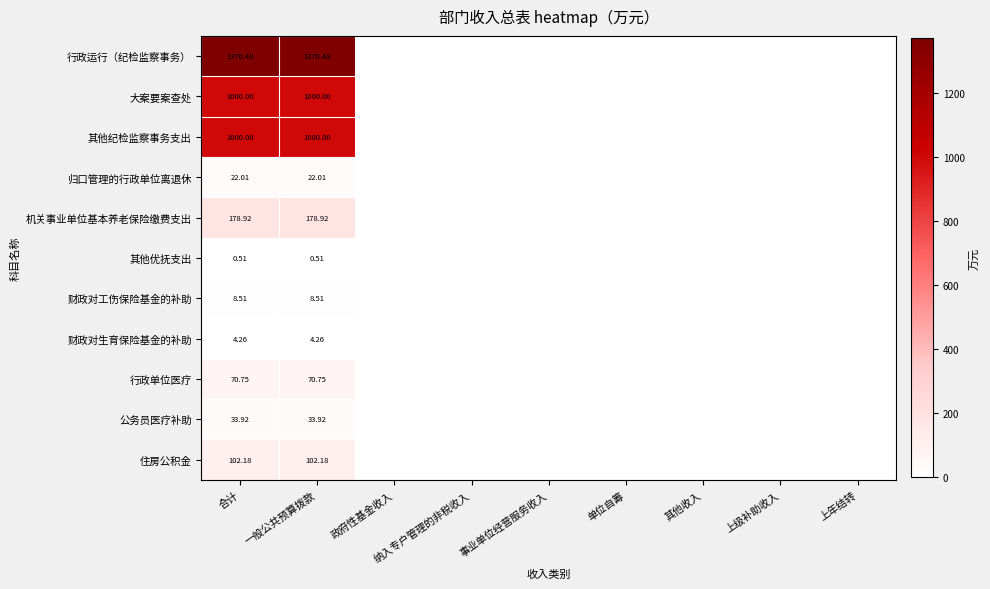

List the series in order of their peak value, lowest first.

其他优抚支出, 财政对生育保险基金的补助, 财政对工伤保险基金的补助, 归口管理的行政单位离退休, 公务员医疗补助, 行政单位医疗, 住房公积金, 机关事业单位基本养老保险缴费支出, 大案要案查处, 其他纪检监察事务支出, 行政运行（纪检监察事务）